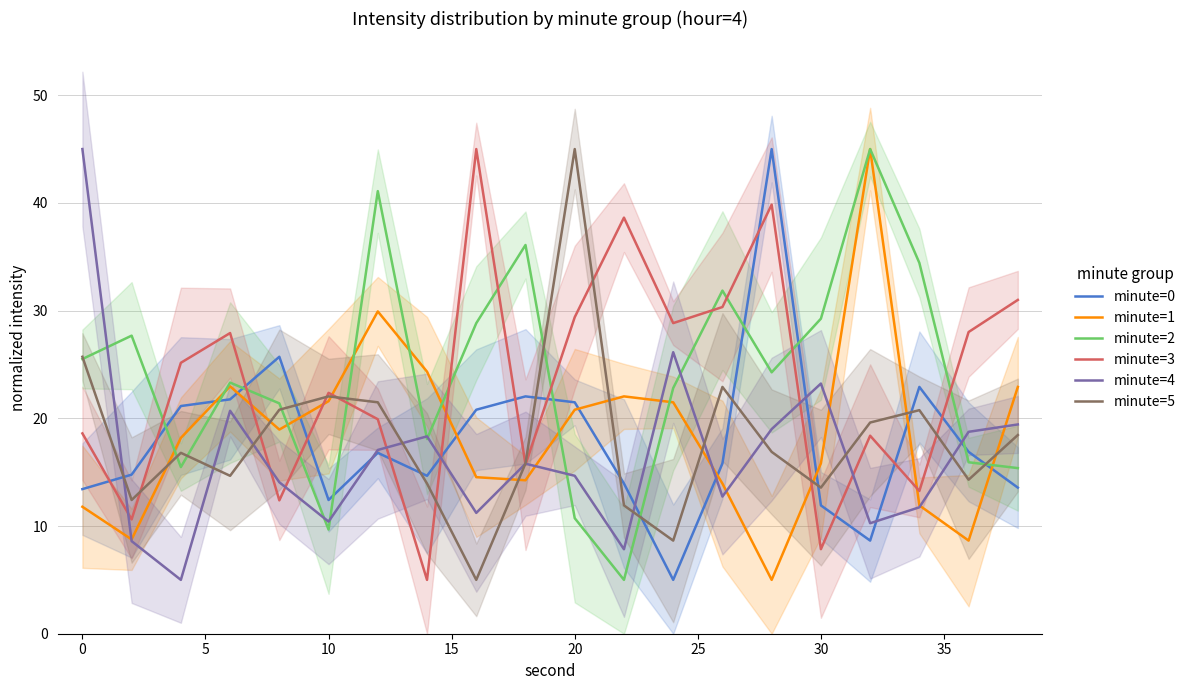

The minute=0 series shows 31.8 at 20. True or false?

False